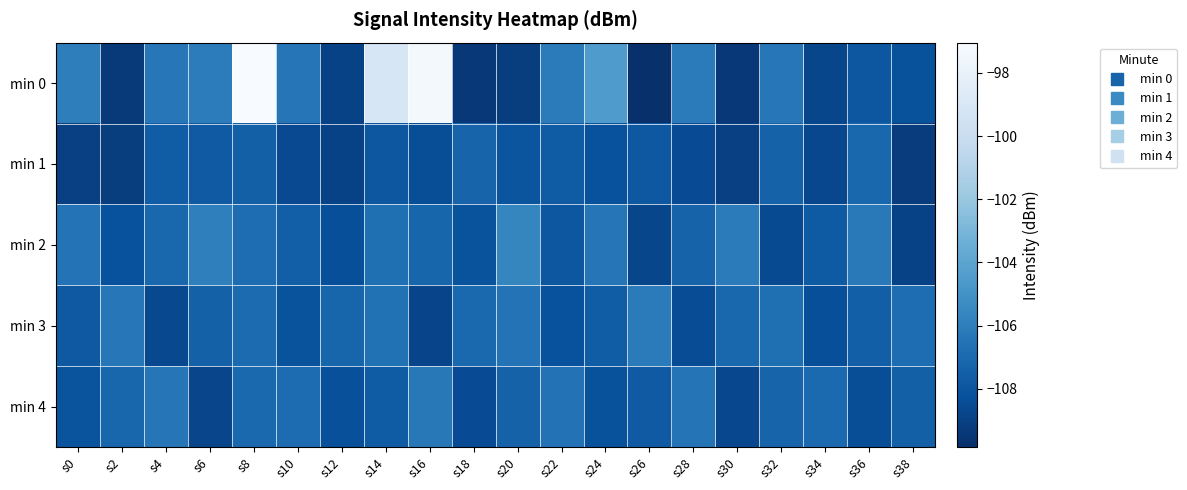

Between s10 and s14, which series saw the biggest shift?

min 0